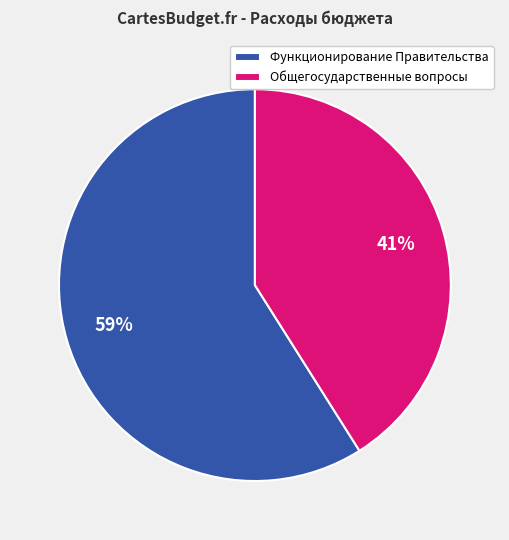

To the nearest percent, what is the combined percentage of Общегосударственные вопросы and Функционирование Правительства?

100%